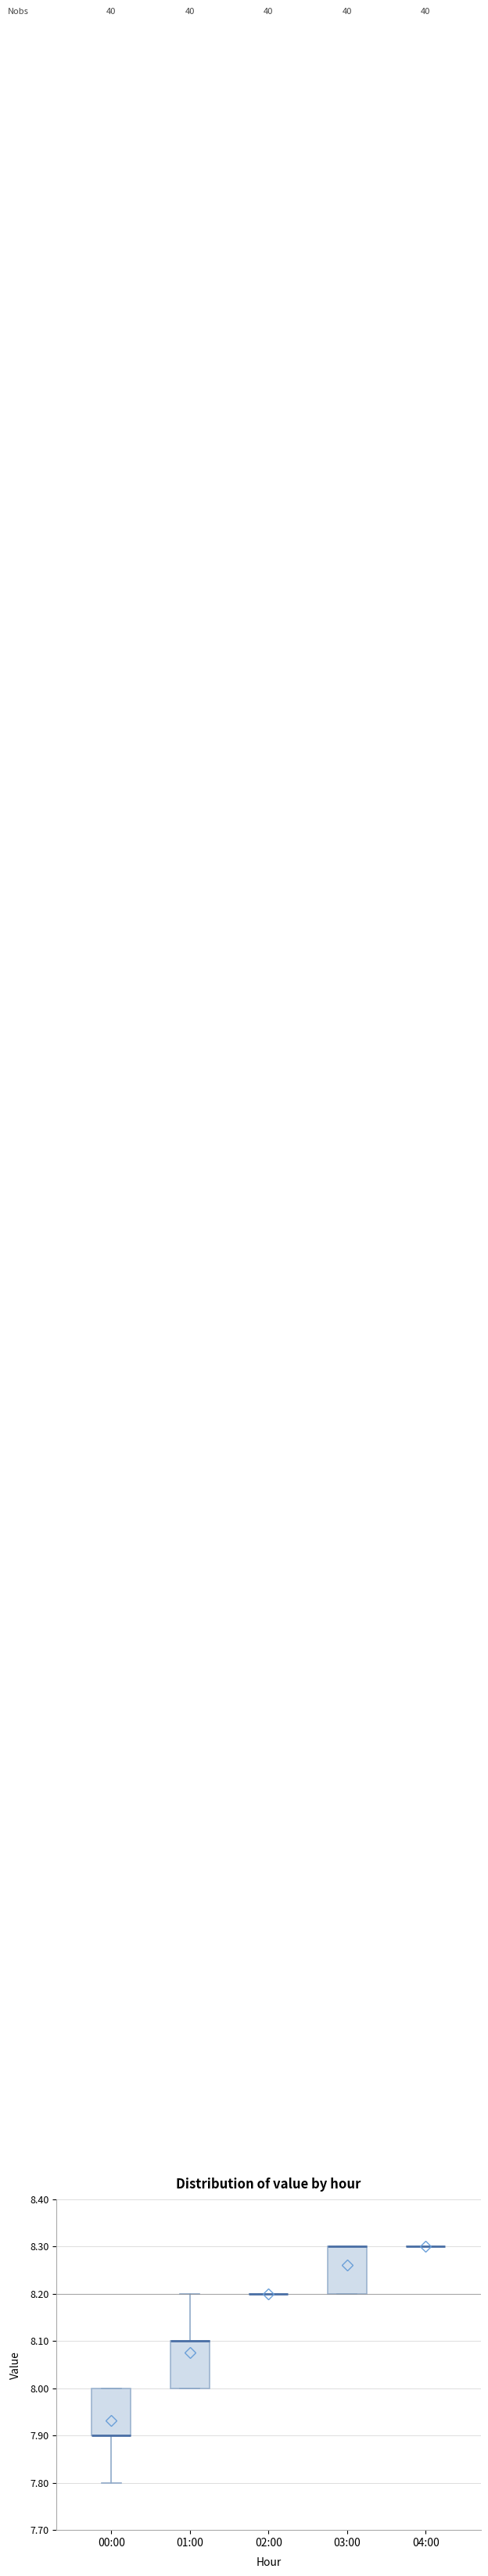

Where is the upper edge of the box for 03:00 on the y-axis? The values are not printed on the chart, so give them approximately, as read against the axis.

8.3